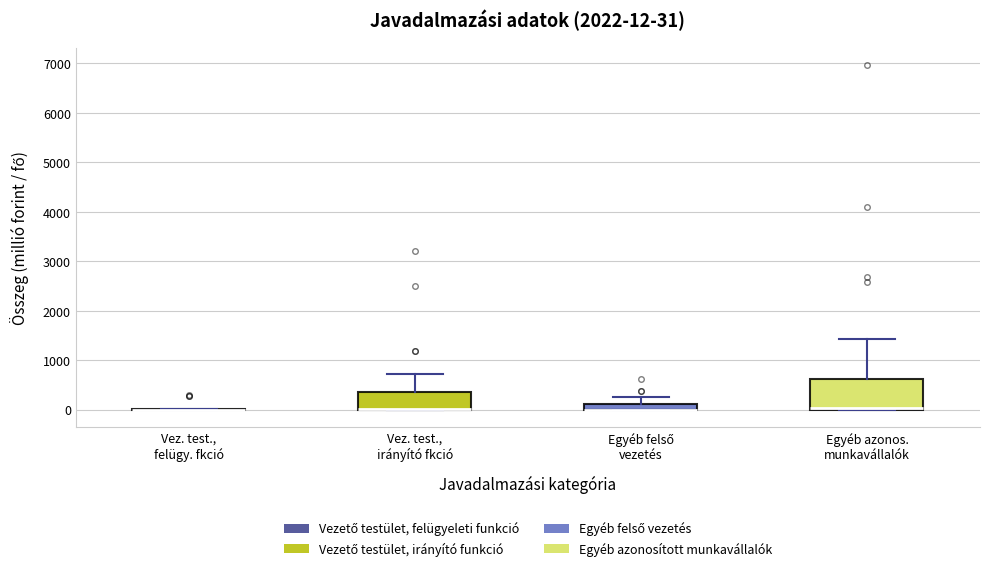

Comparing the boxes themselves (not the whiskers), which one is the tallest?

Egyéb azonos. munkavállalók